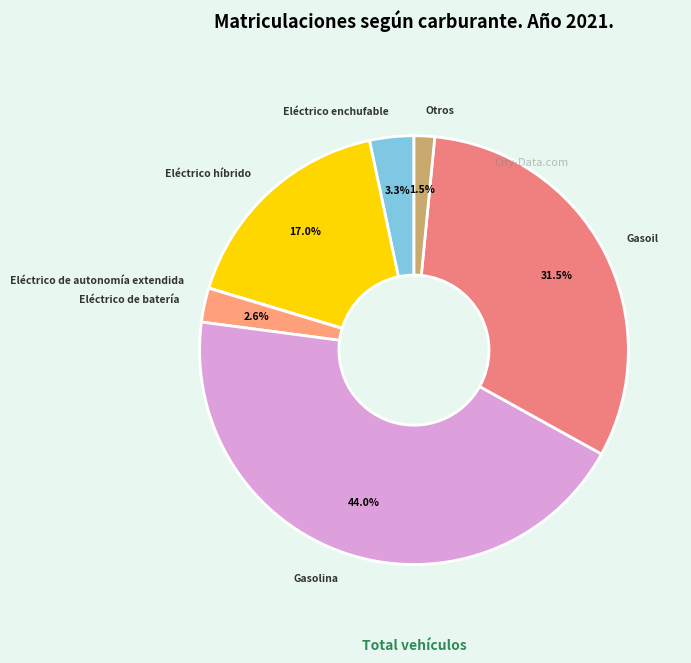

To the nearest percent, what percentage of the pie is Eléctrico de batería?

3%